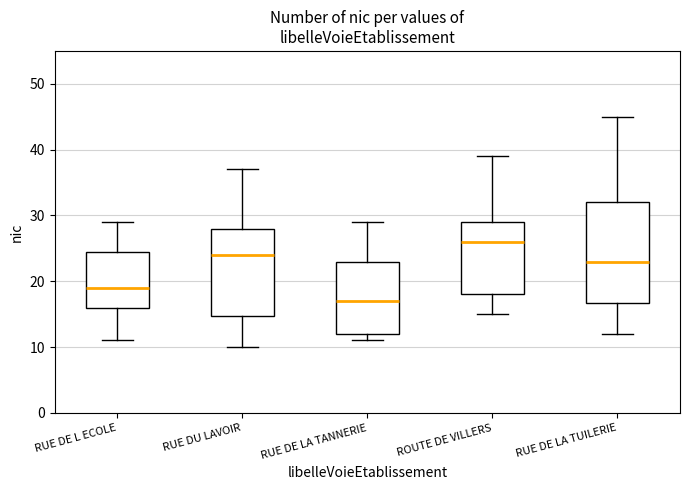

Which box is the tallest, from its lower edge to its upper edge?

RUE DE LA TUILERIE